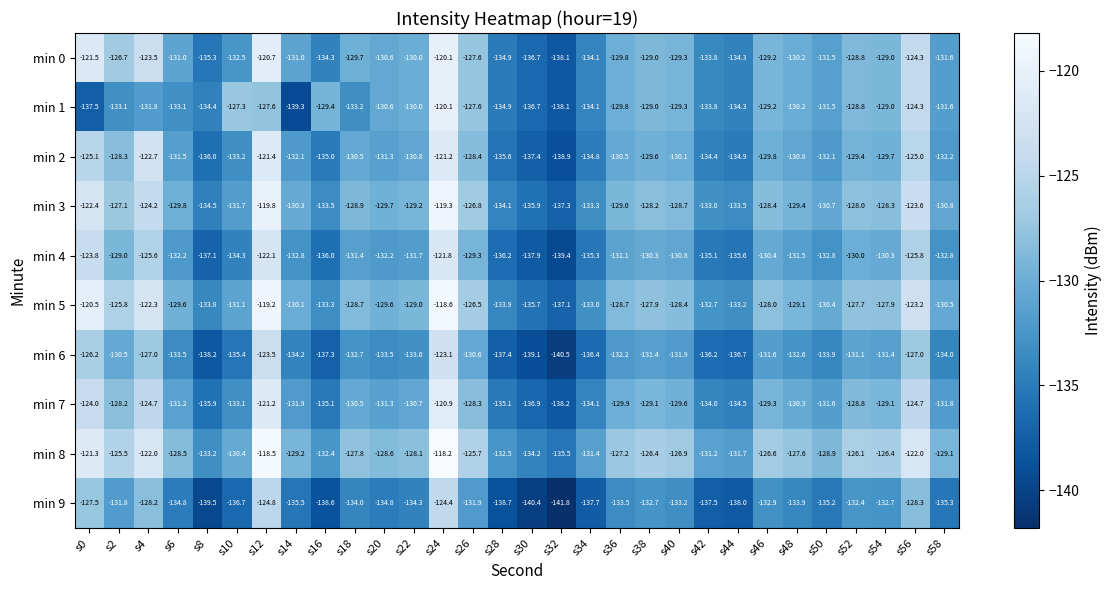

Rank the series at s16 from lowest to highest value.

min 9, min 6, min 4, min 7, min 2, min 0, min 3, min 5, min 8, min 1